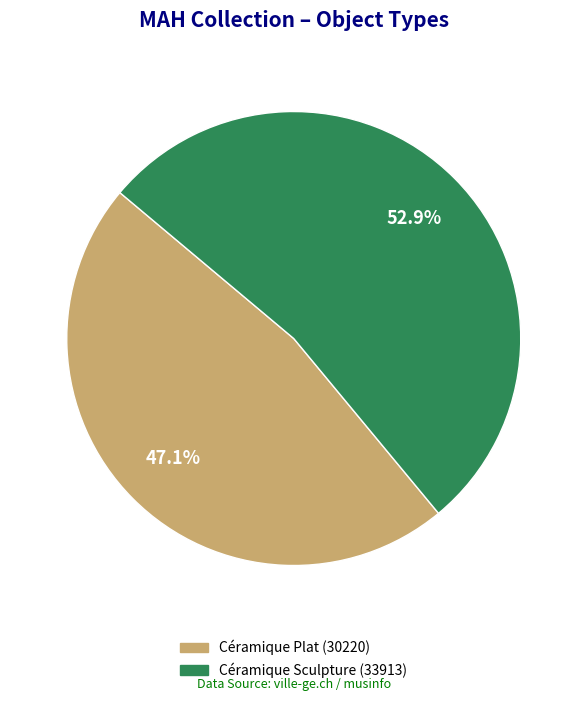

To the nearest percent, what percentage of the pie is Céramique Plat (30220)?

47%